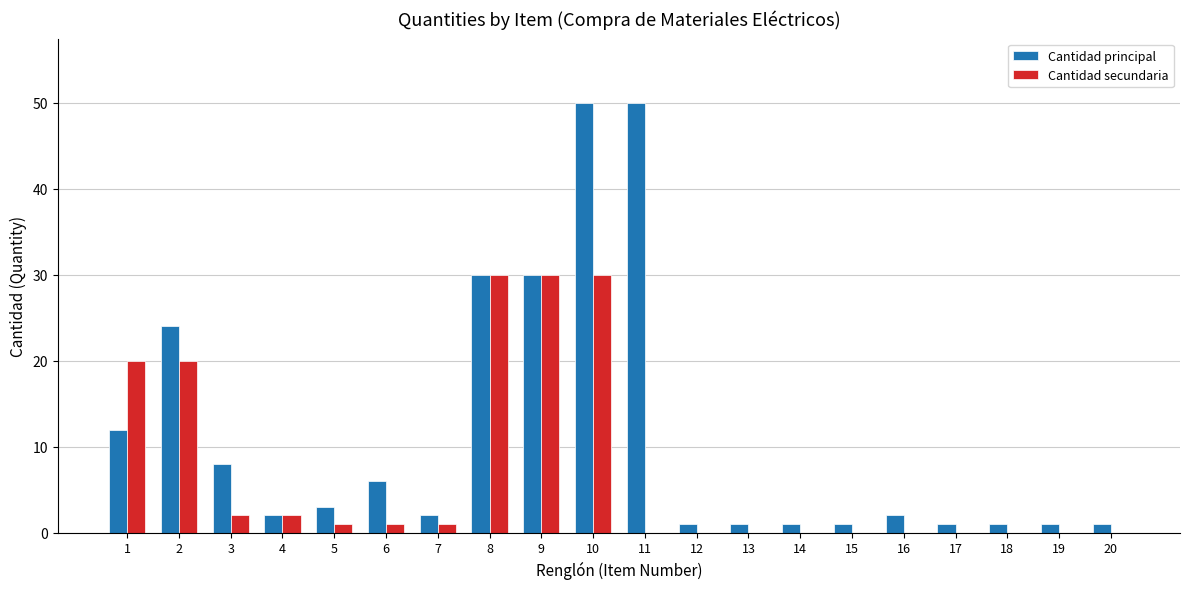

The value of Cantidad secundaria at 18 is 0. True or false?

True